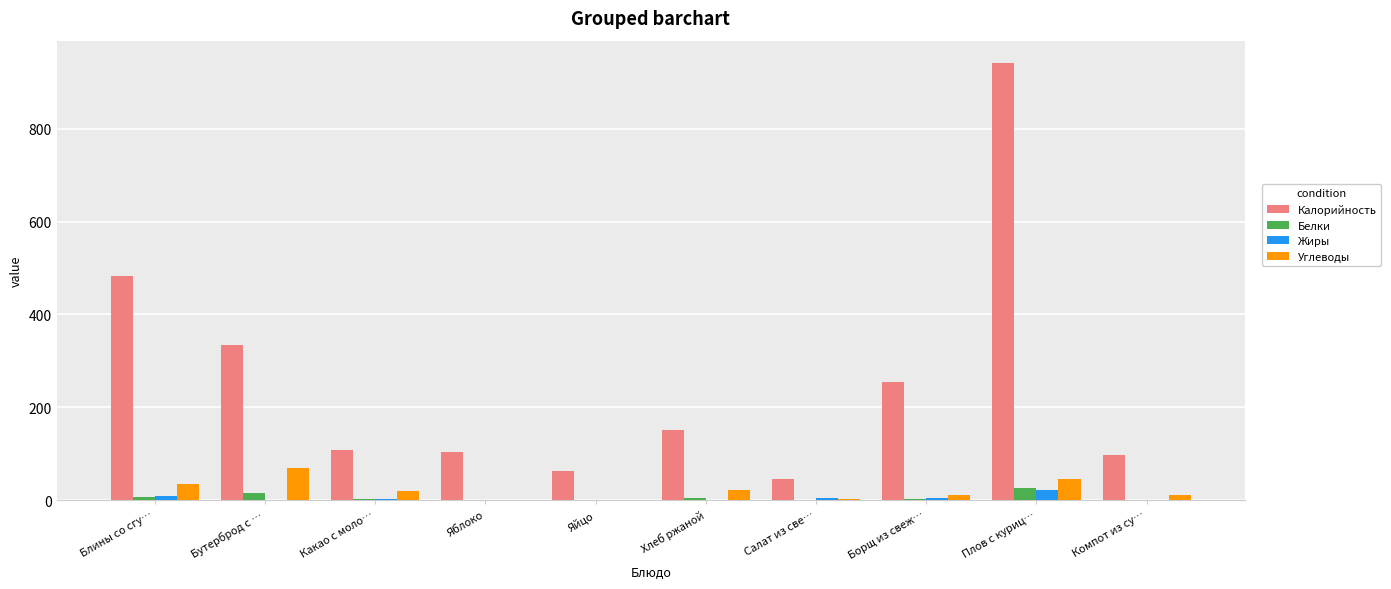

Does the chart contain stacked bars?

No